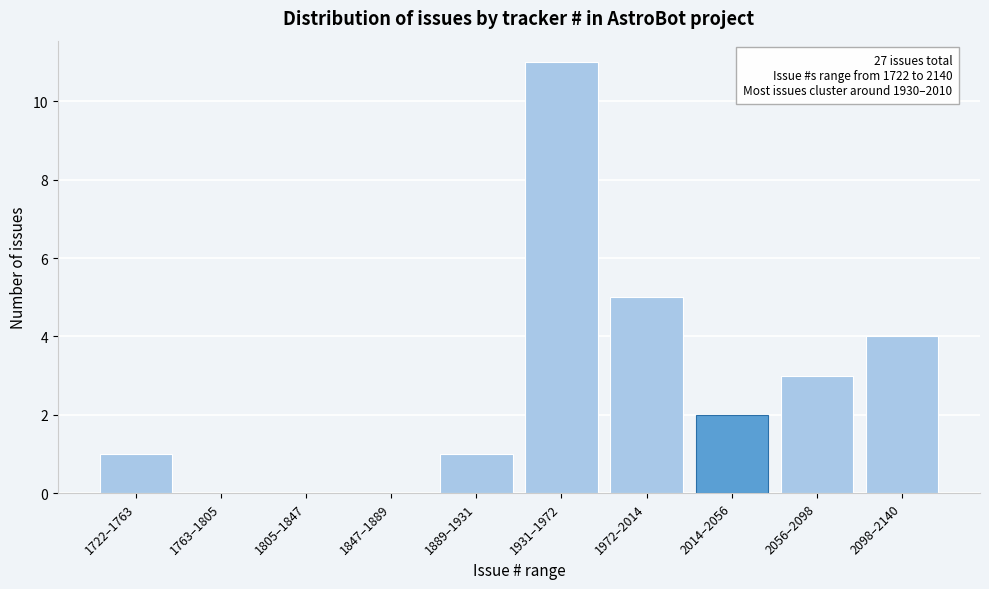

Reading left to right, list all the values displayed in this chart.

1722–1763=1	1763–1805=0	1805–1847=0	1847–1889=0	1889–1931=1	1931–1972=11	1972–2014=5	2014–2056=2	2056–2098=3	2098–2140=4